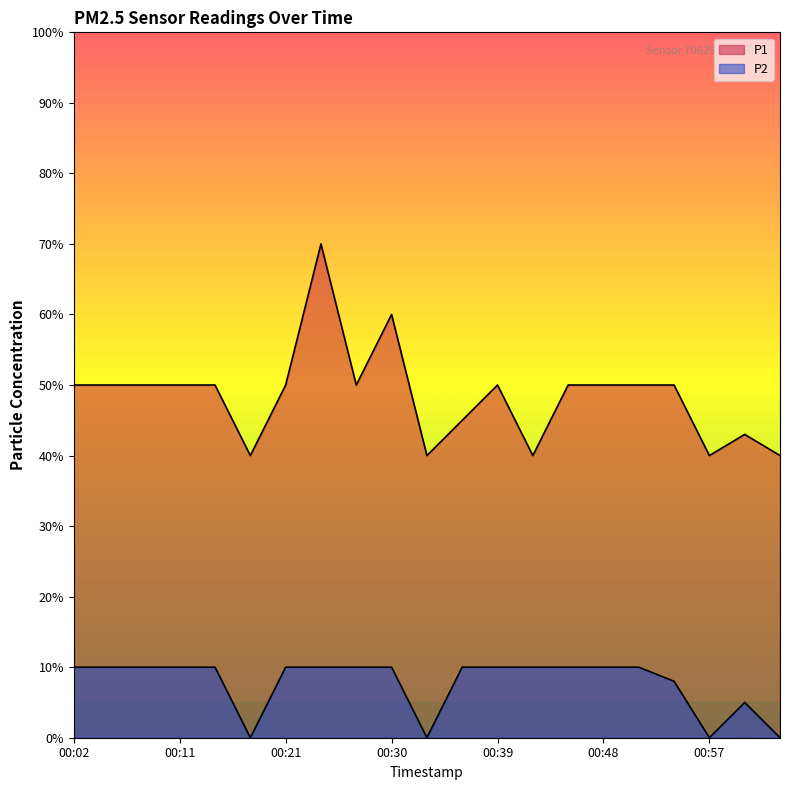

How many lines are shown in the chart?

2